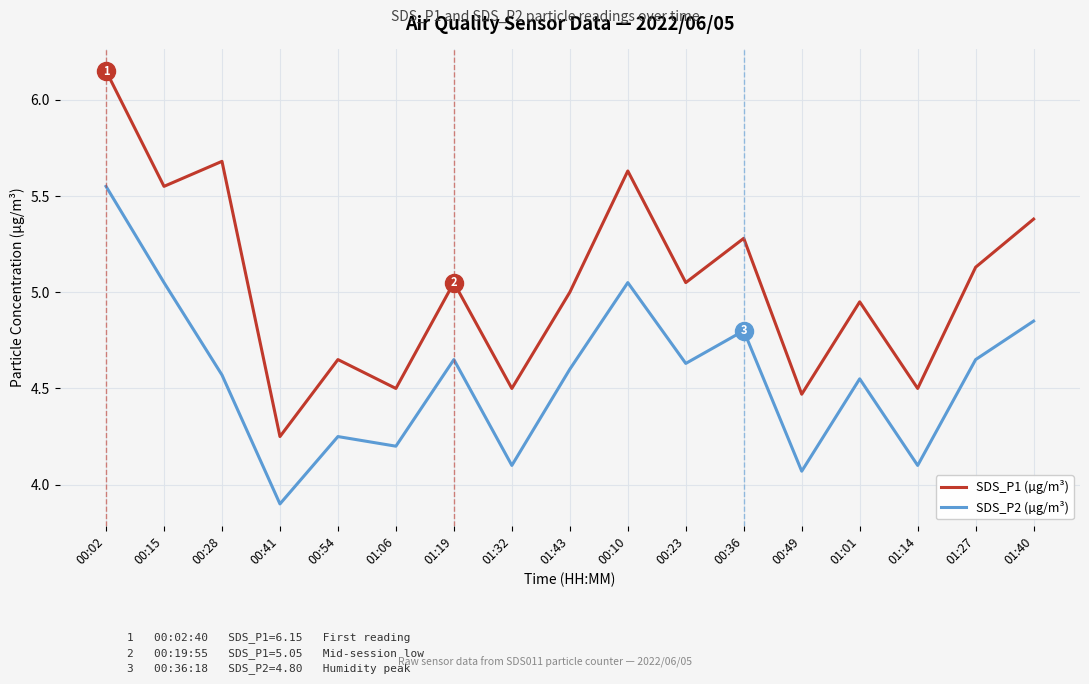

What is the total value across all series at 00:10?

10.7